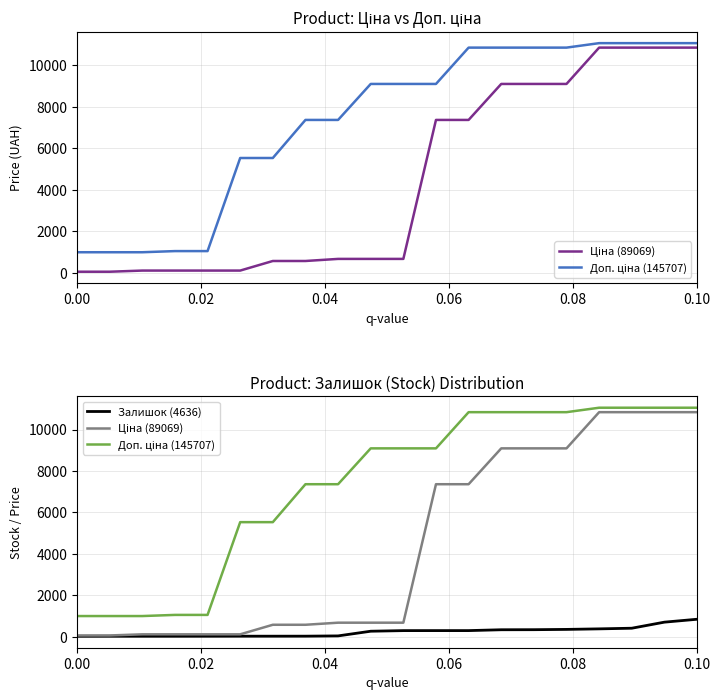

Is the value of Залишок (4636) at 16 greater than the value of Доп. ціна (145707) at 11?

No